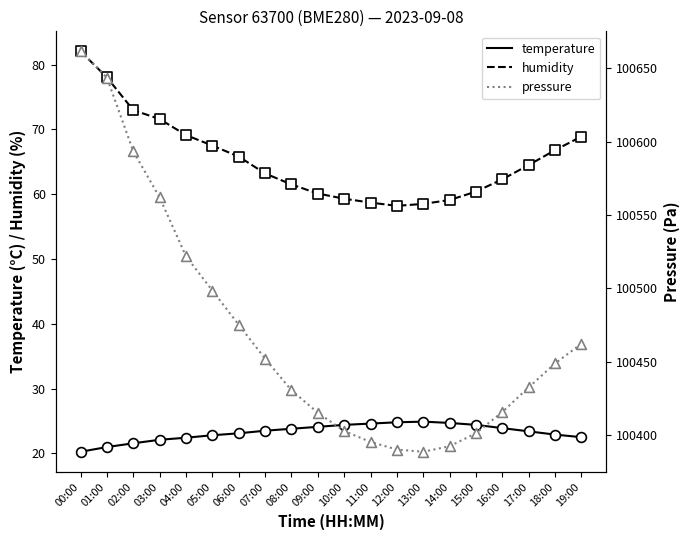

Which series has the widest spread of Y values?

pressure